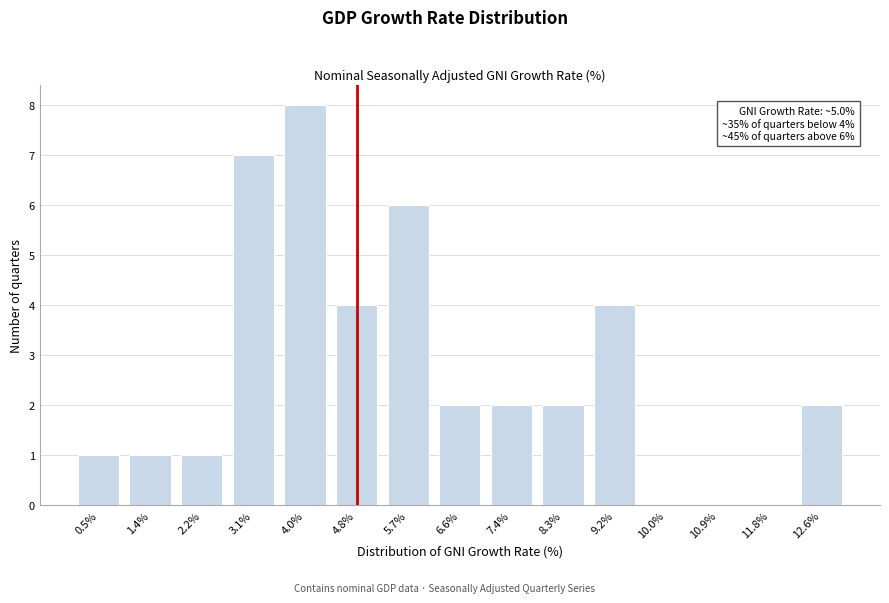

Reading left to right, list all the values displayed in this chart.

0.5%=1	1.4%=1	2.2%=1	3.1%=7	4.0%=8	4.8%=4	5.7%=6	6.6%=2	7.4%=2	8.3%=2	9.2%=4	10.0%=0	10.9%=0	11.8%=0	12.6%=2